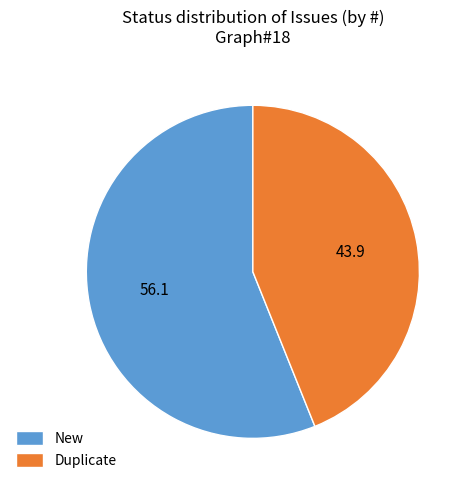

Which slice represents more than half of the pie?

New